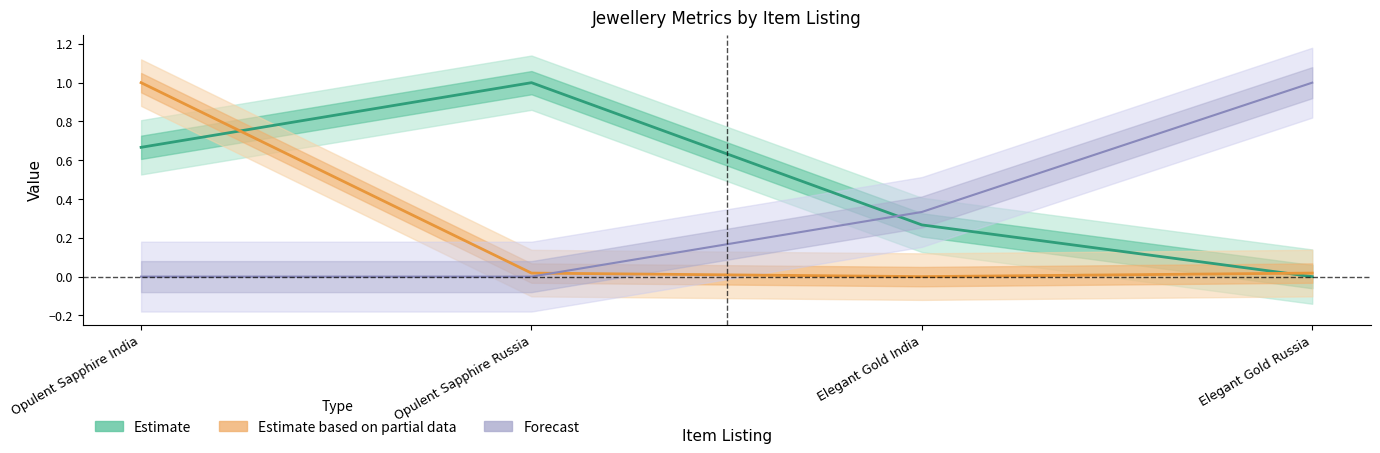

True or false: MSRP has a value of 0.0 at Opulent Sapphire Russia.

False